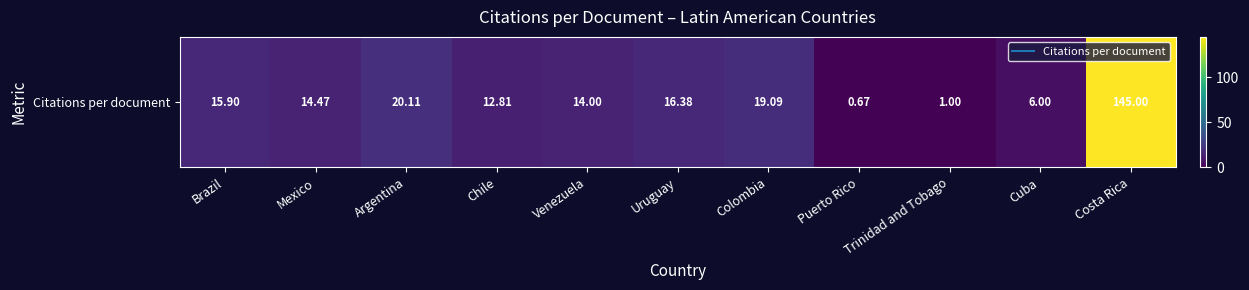

What is the minimum value shown in the chart?

0.7